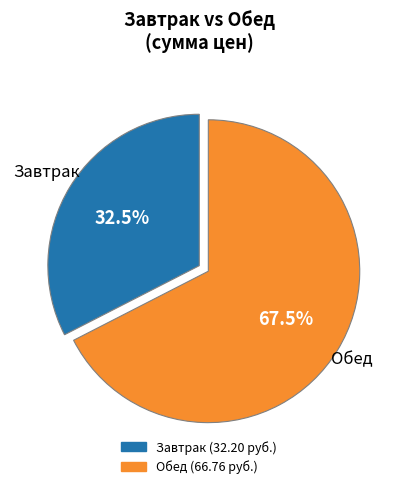

Does any single category account for the majority?

Yes